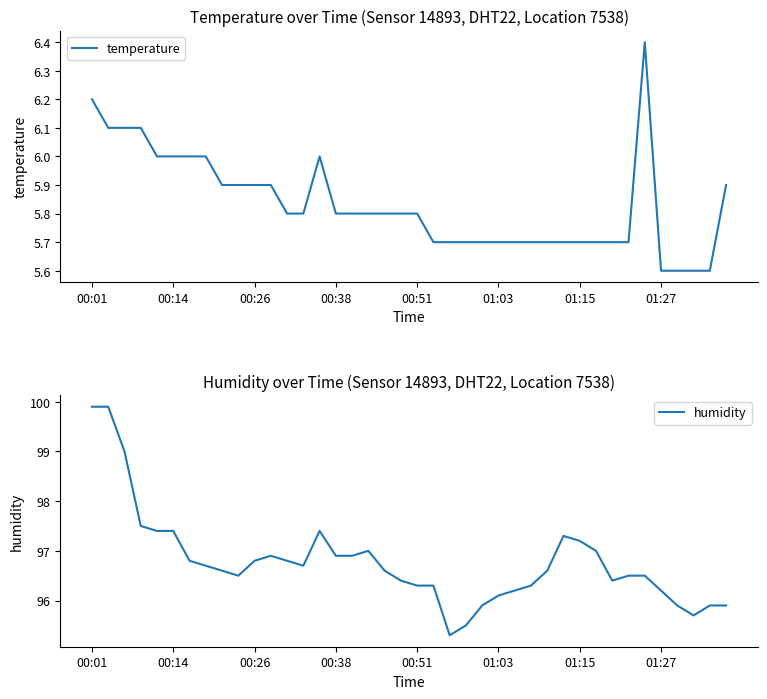

How many categories are shown in the chart?

40